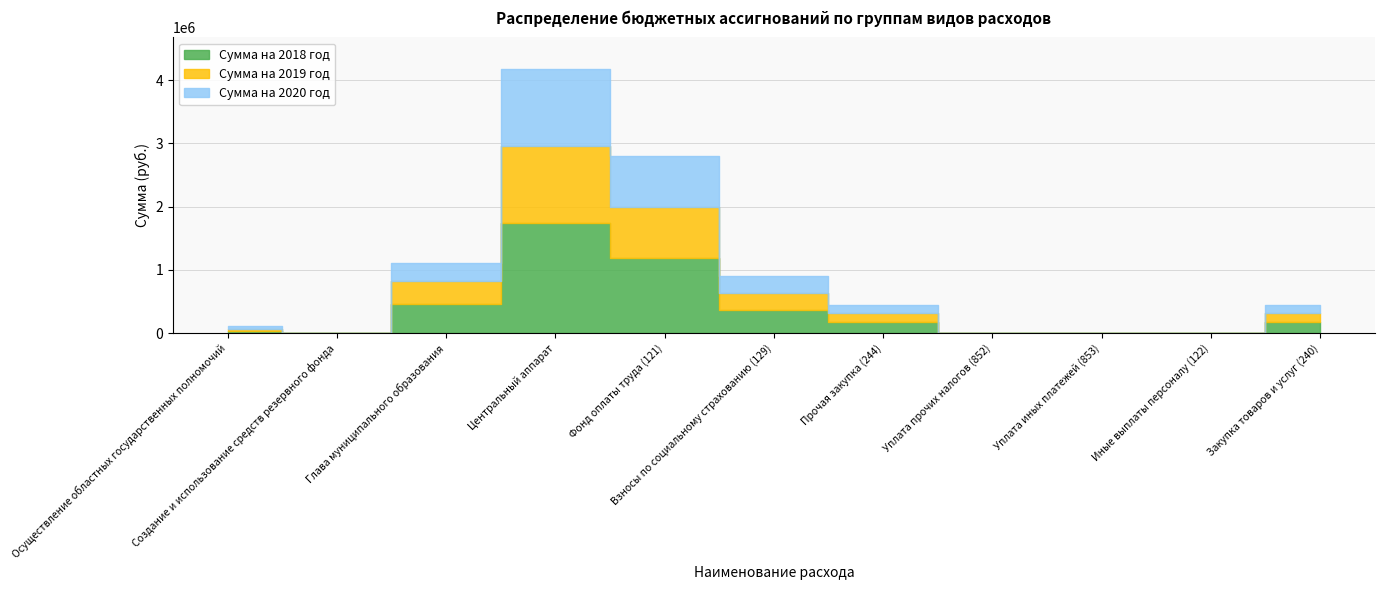

How many lines are shown in the chart?

3